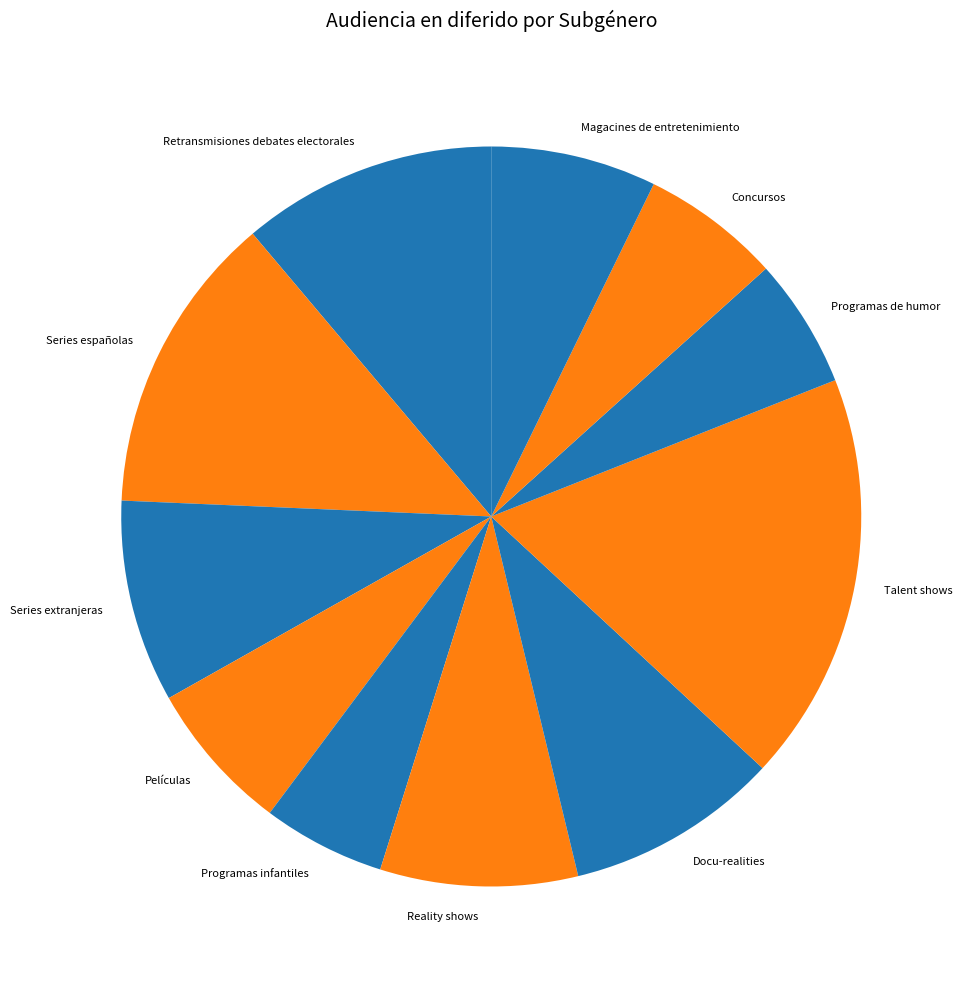

To the nearest percent, what is the average slice percentage?

9%